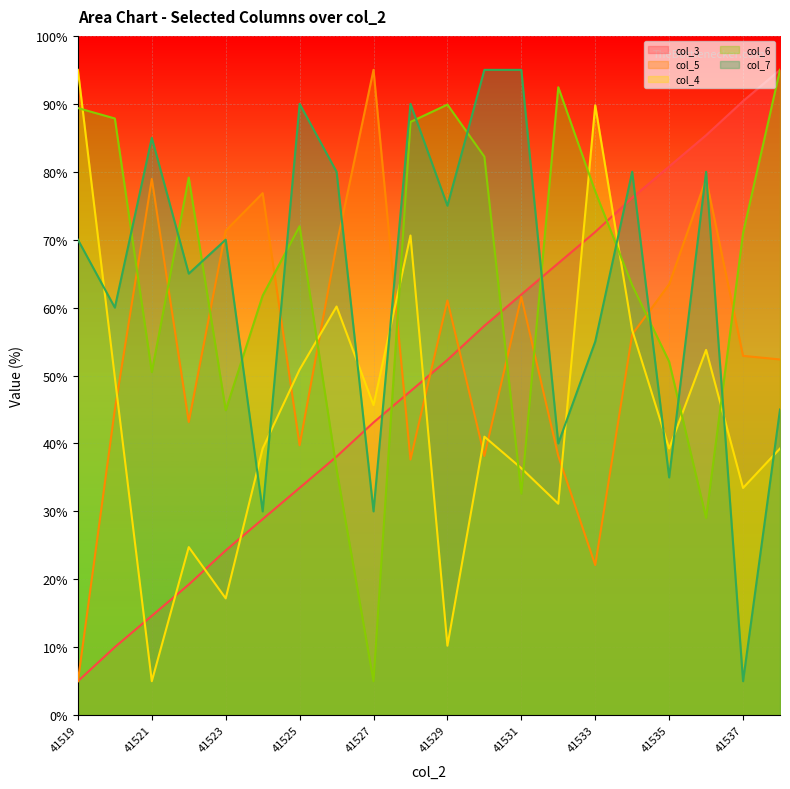

What is the total value across all series at 41536?

327.1